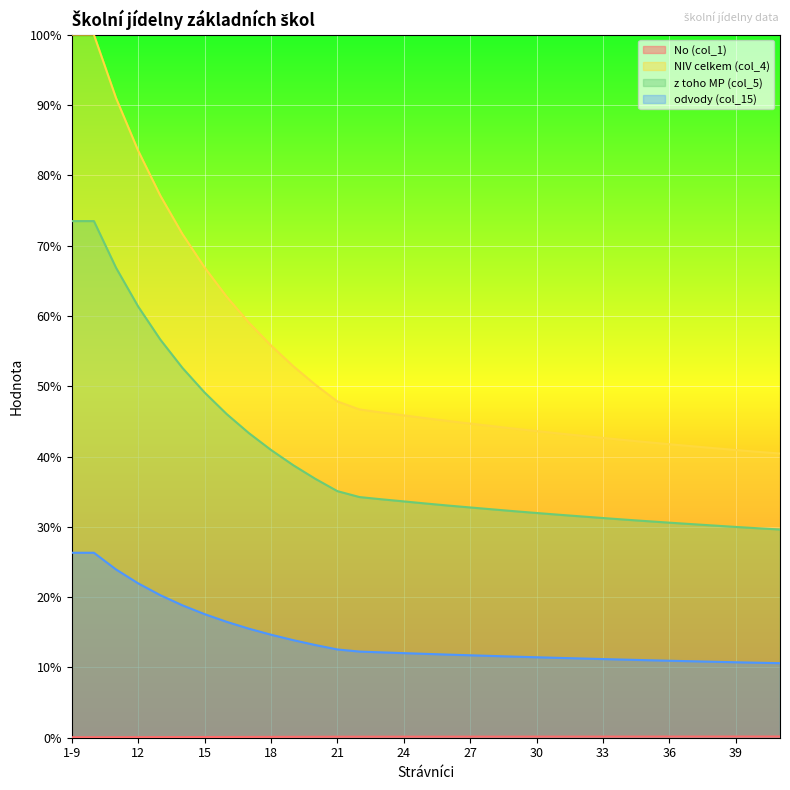

What is the average value of the odvody (col_15) series?

14.2